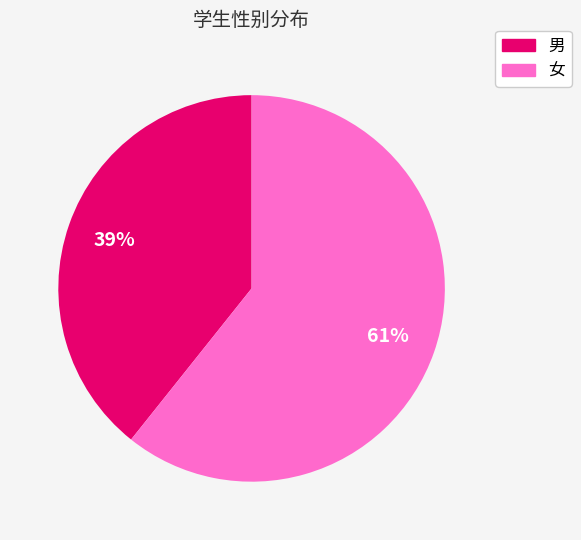

Which has a higher value, 女 or 男?

女